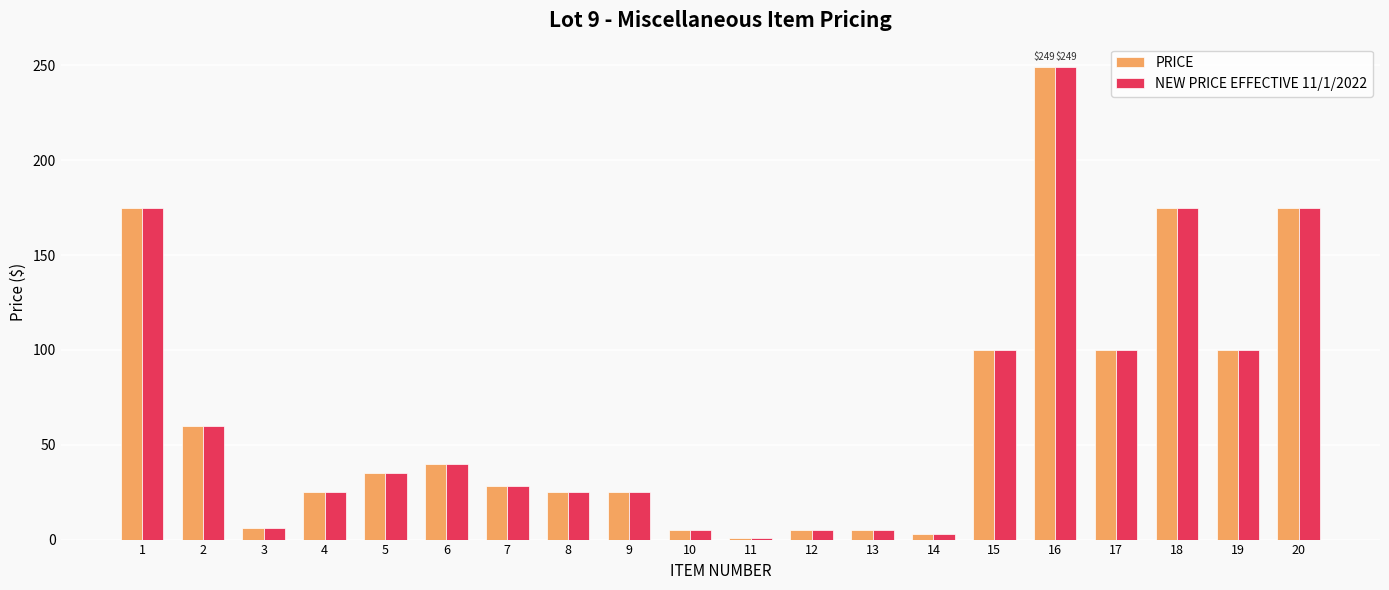

What is the sum of the PRICE values at 9 and 16?

274.0